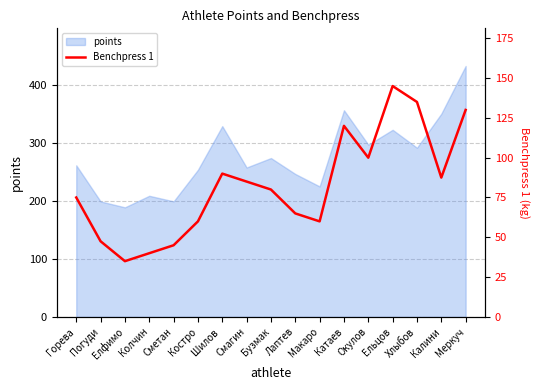

Does the chart display data point markers on the line(s)?

No